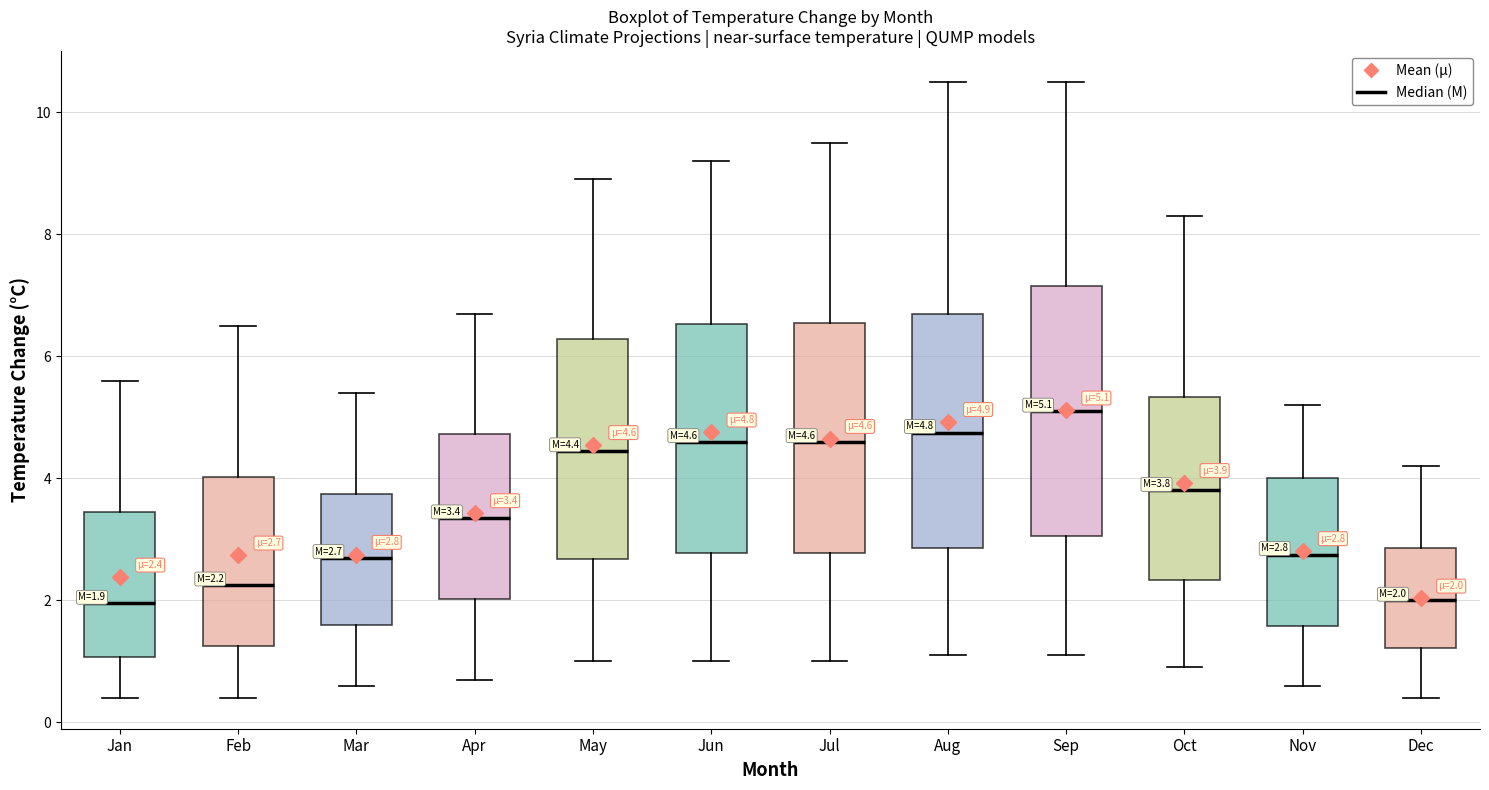

Which box is the tallest, from its lower edge to its upper edge?

Sep